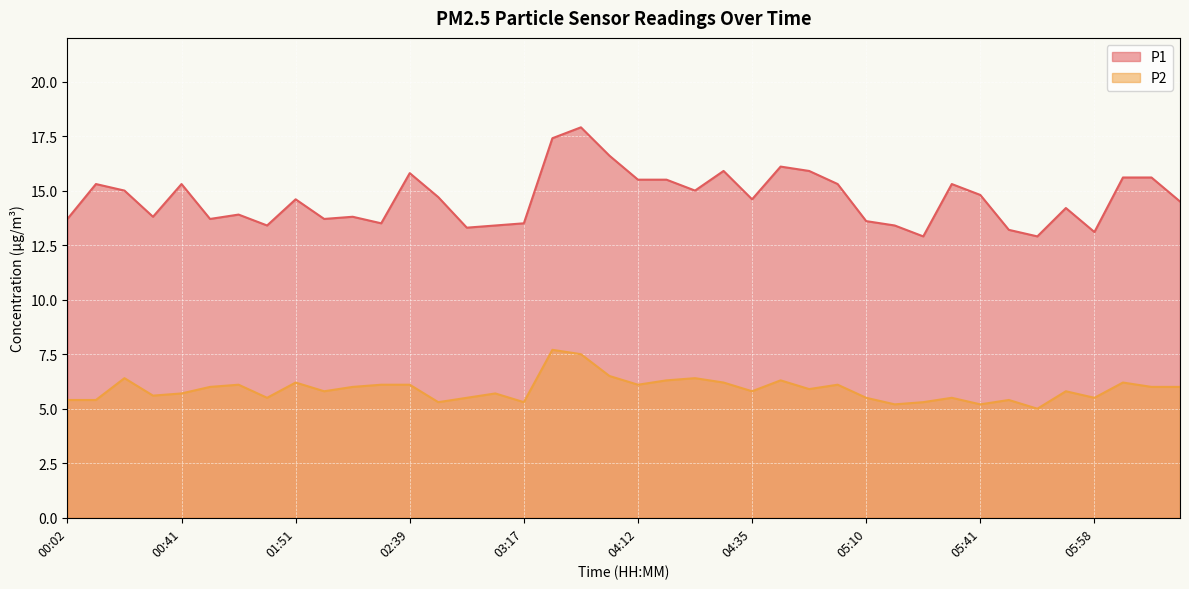

What is the spread (max minus min) of values at 06:05?

9.4